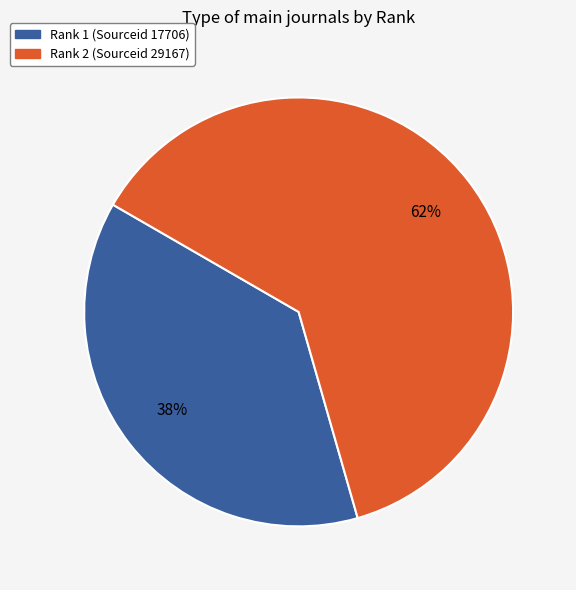

Does any single category account for the majority?

Yes